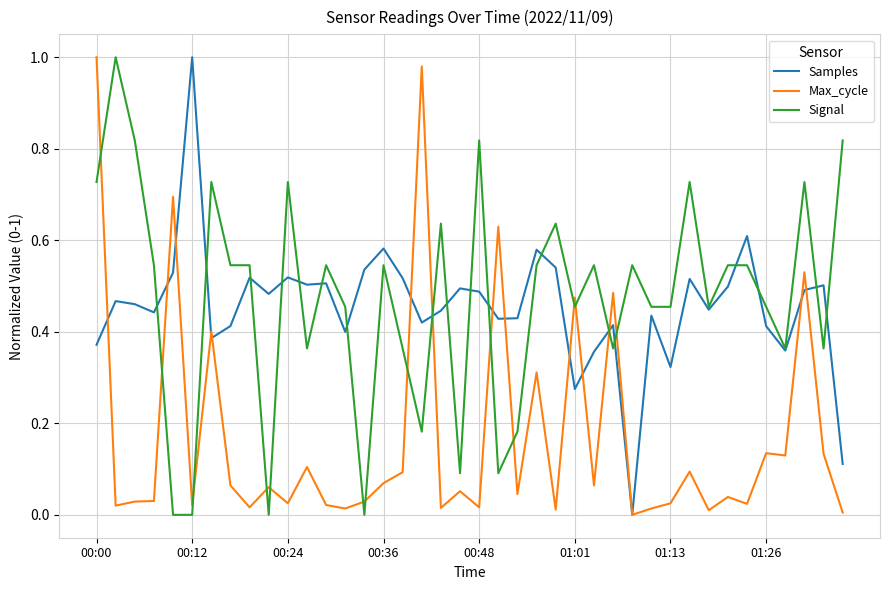

After their last crossing, which series has the higher values: Max_cycle or Signal?

Signal